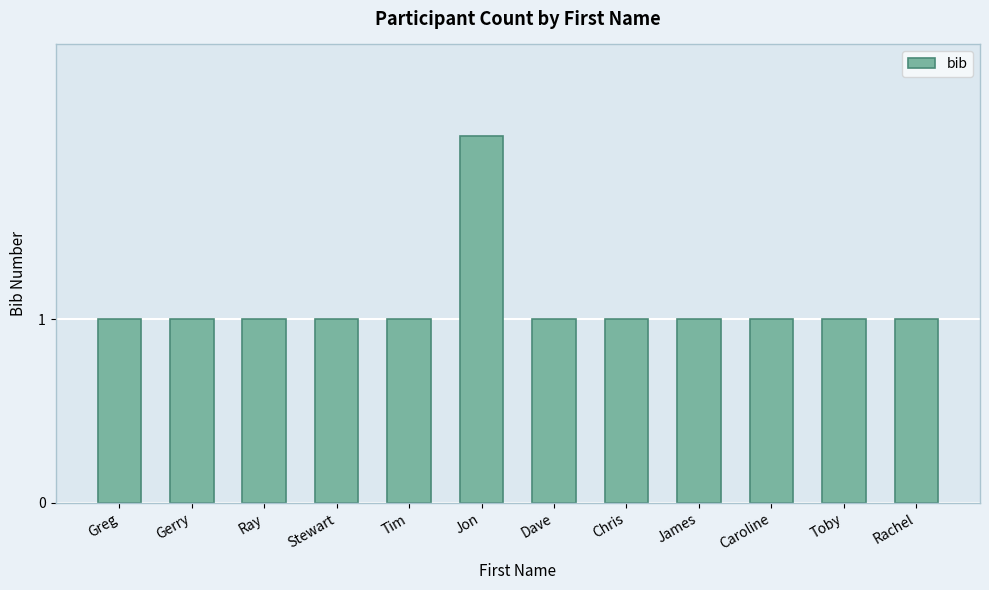

Which label corresponds to the largest value in the chart?

Jon